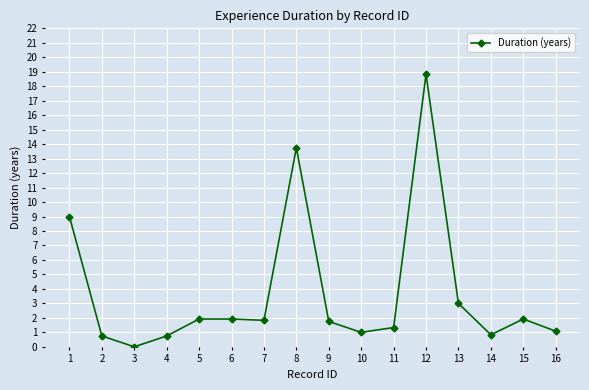

Where does the data first go above 1?

1